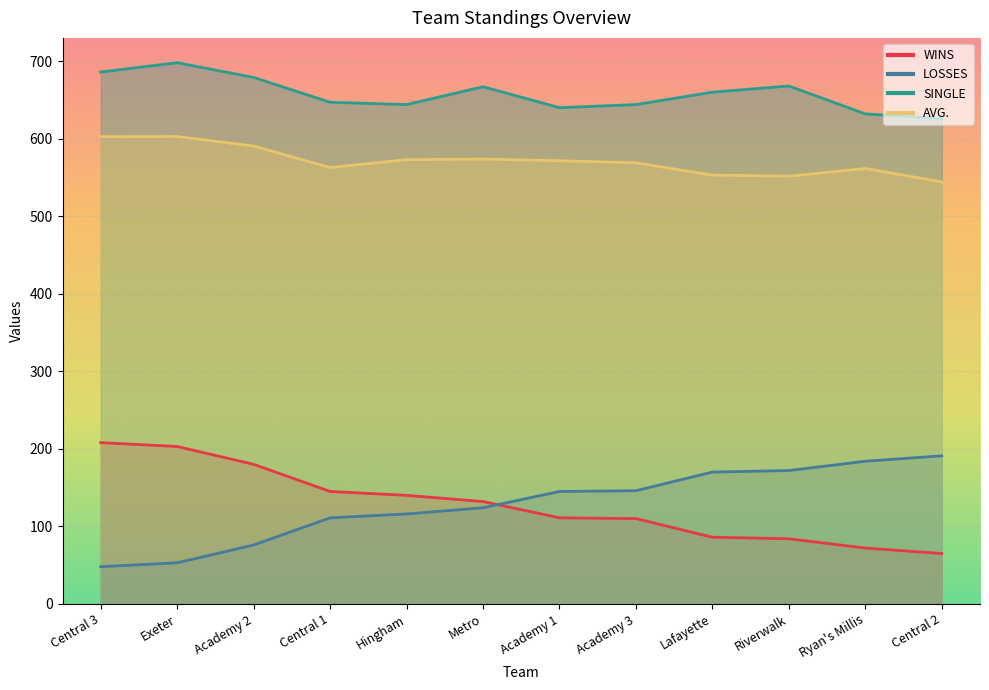

How many lines are shown in the chart?

4